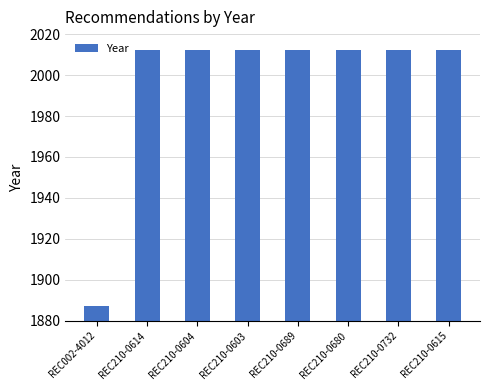

Is it true that the value at REC210-0615 is 2012?

True